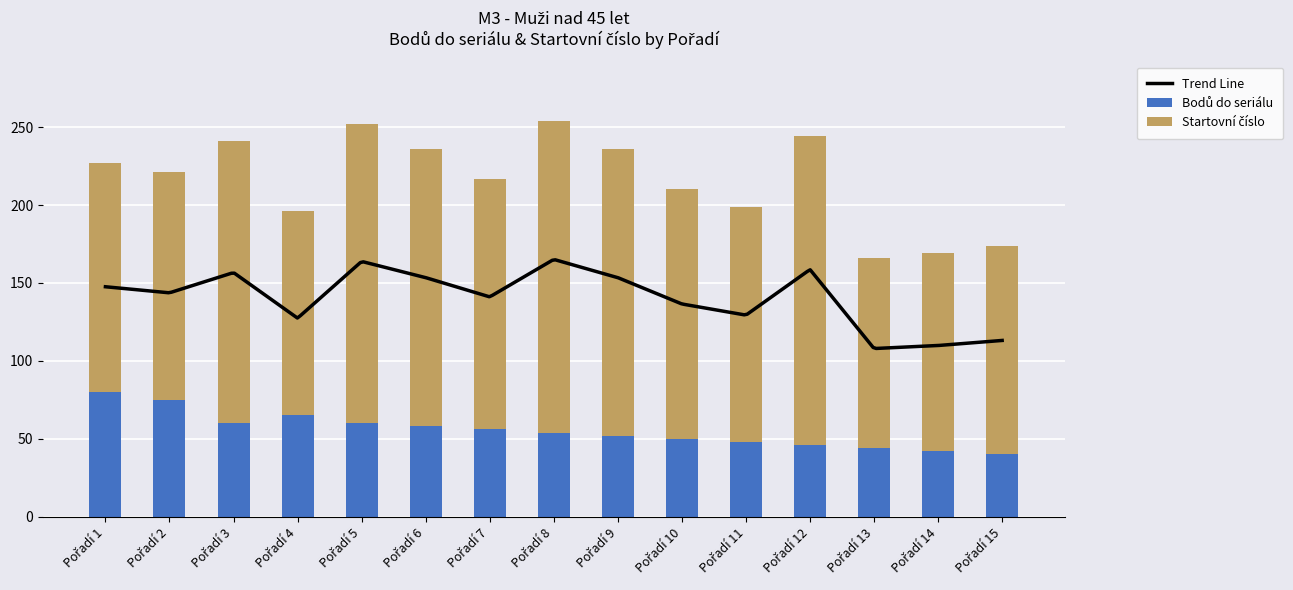

The value of Bodů do seriálu at 5 is 35. True or false?

False